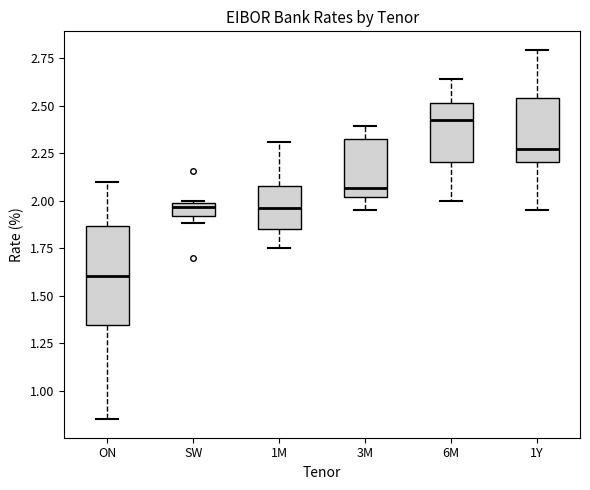

Which box's median line is the lowest?

ON